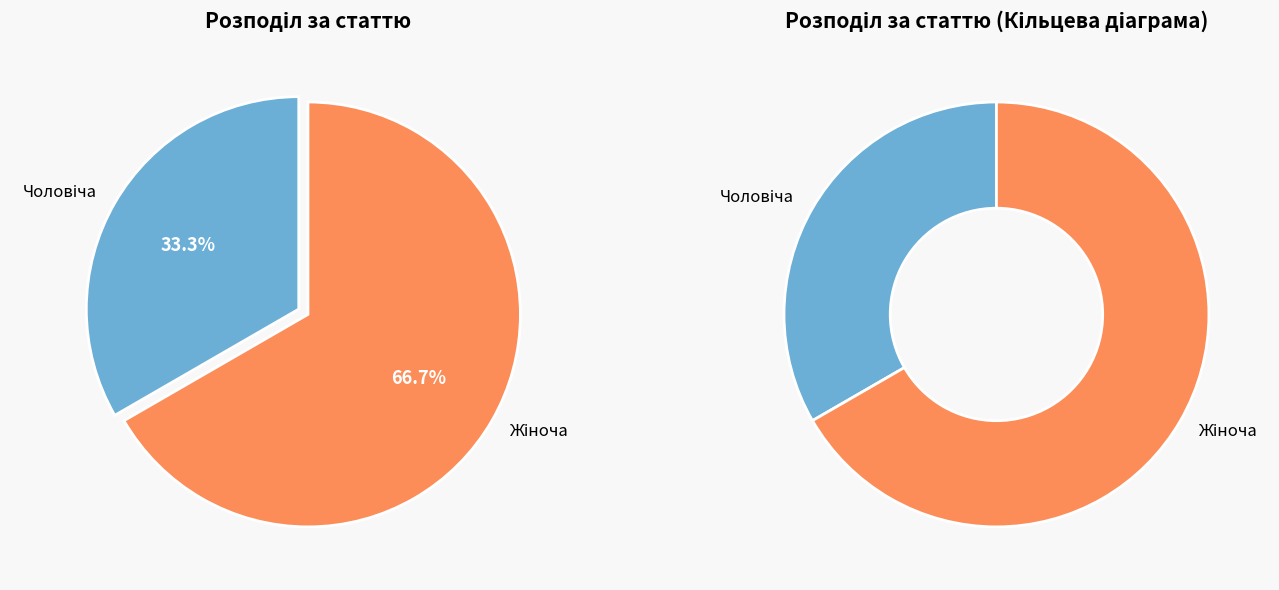

True or false: Жіноча accounts for 67% of the total.

True